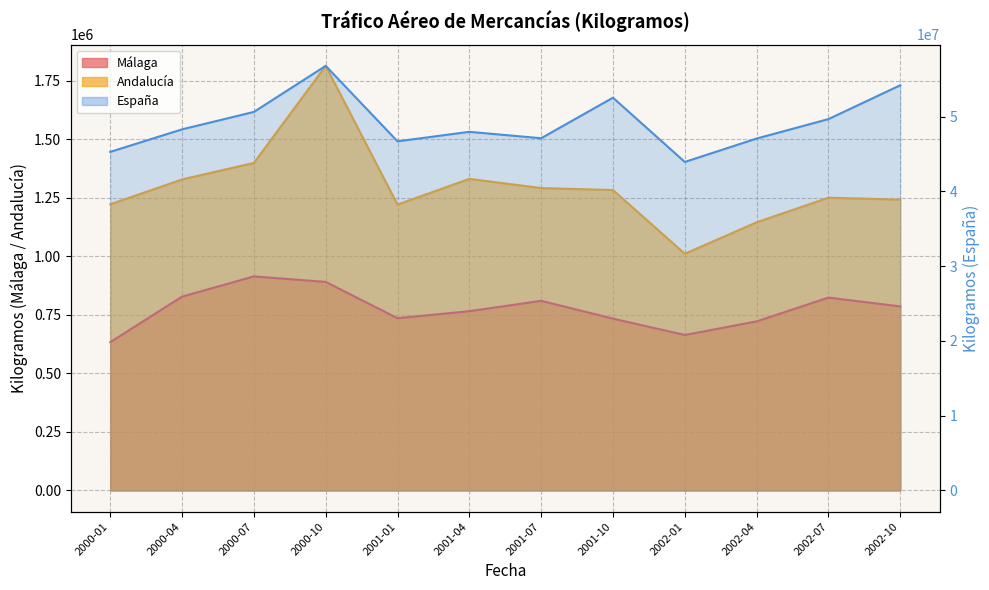

How many series are shown in this chart?

3